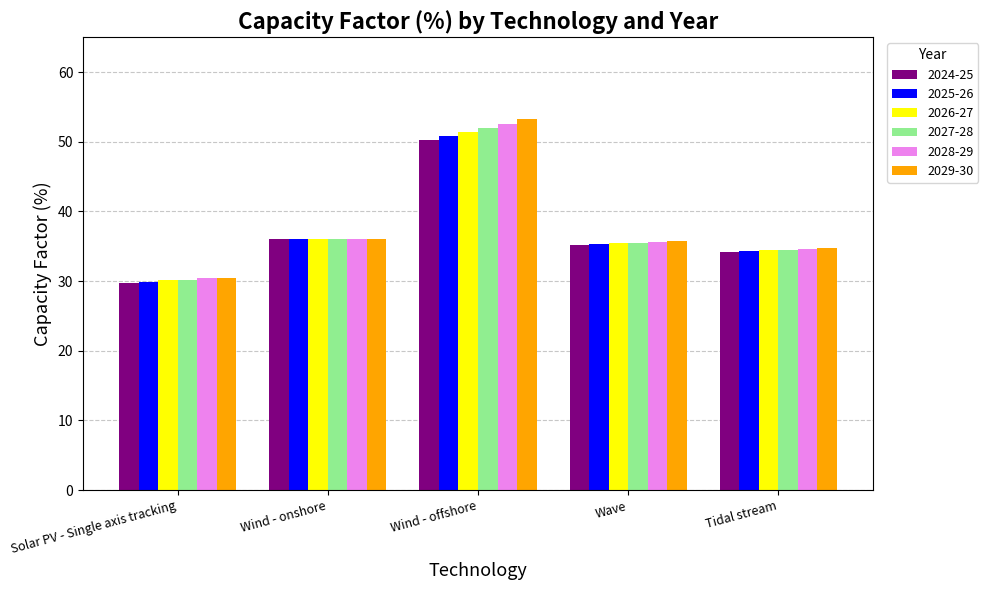

What is the difference between the 2029-30 values at Tidal stream and Wave?

1.0